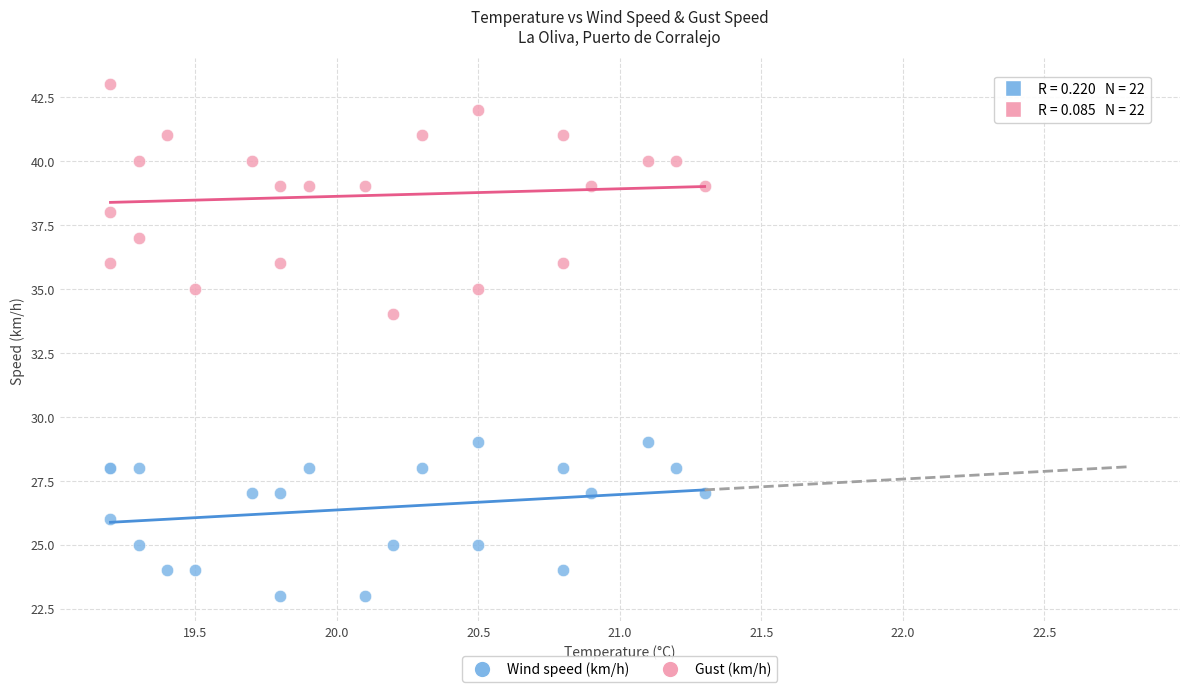

Which series reaches the minimum Y coordinate?

Wind speed (km/h)